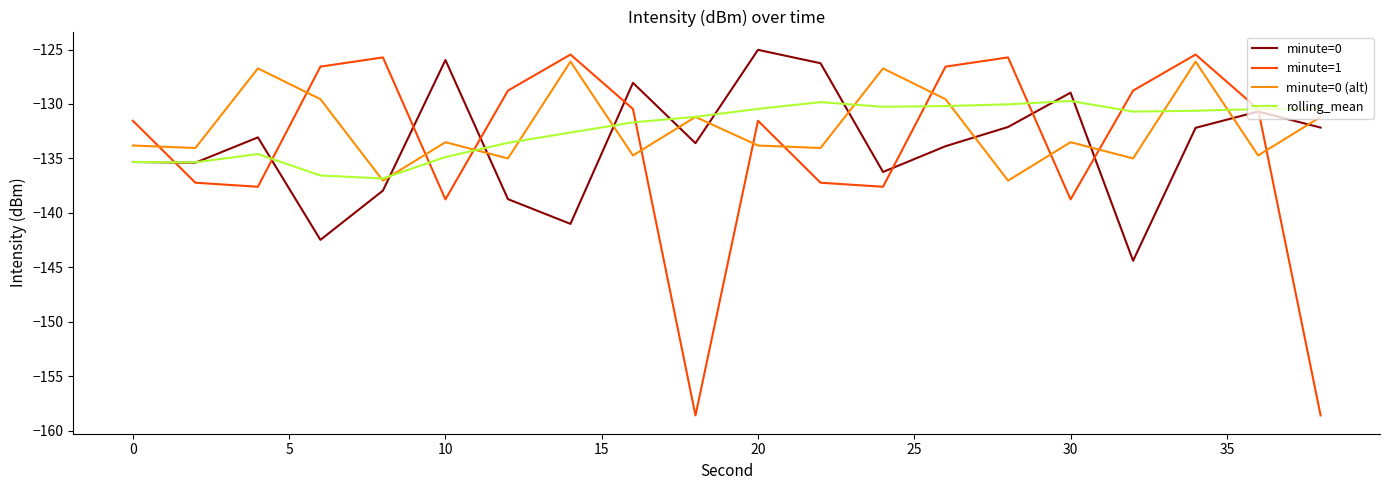

What is the minimum value shown in the chart?

-158.6